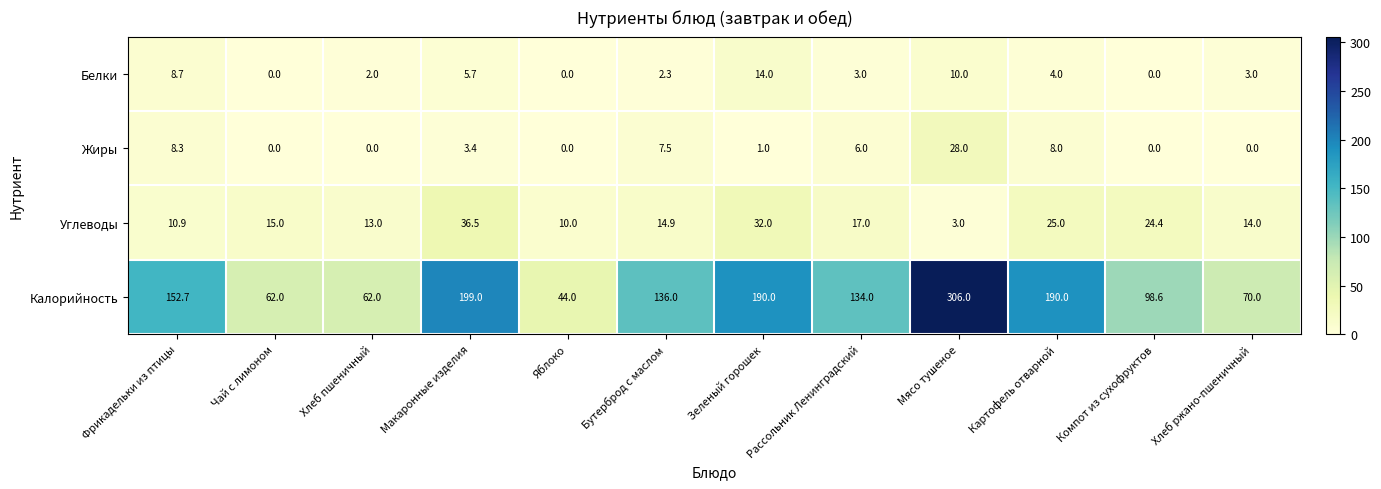

What is the total value across all series at Рассольник Ленинградский?

160.0